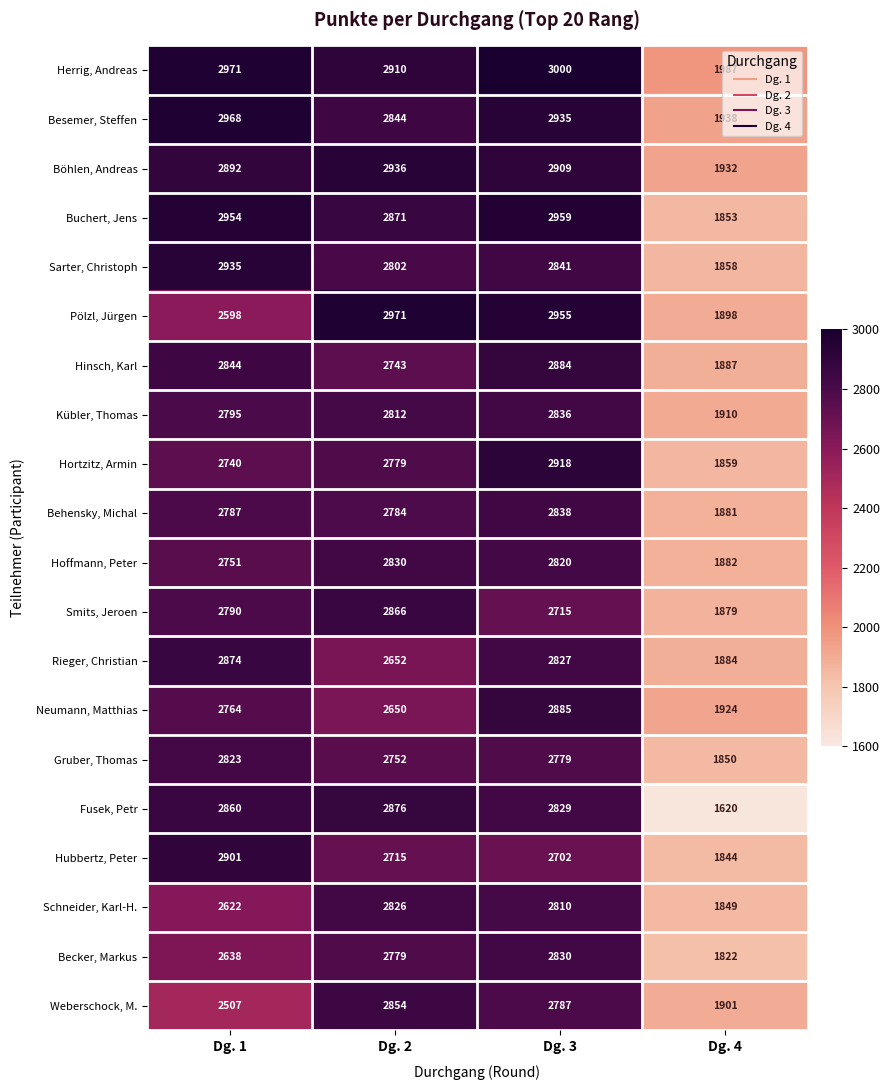

The Neumann, Matthias series shows 2764 at Dg. 1. True or false?

True